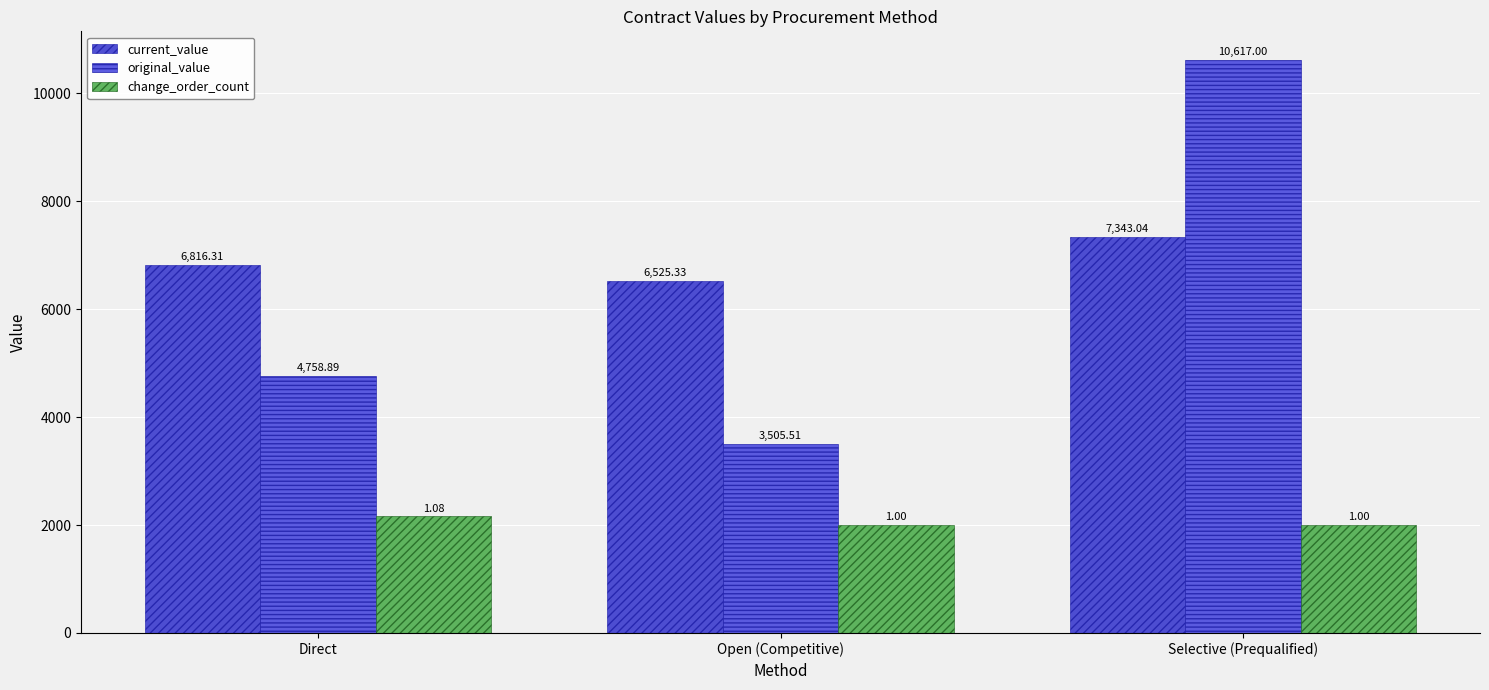

What is the difference between the current_value values at Open (Competitive) and Selective (Prequalified)?

817.7